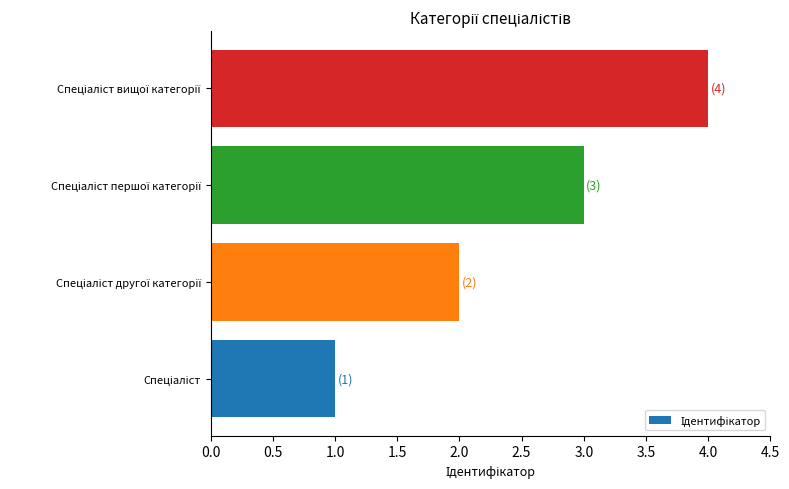

What is the maximum value shown in the chart?

4